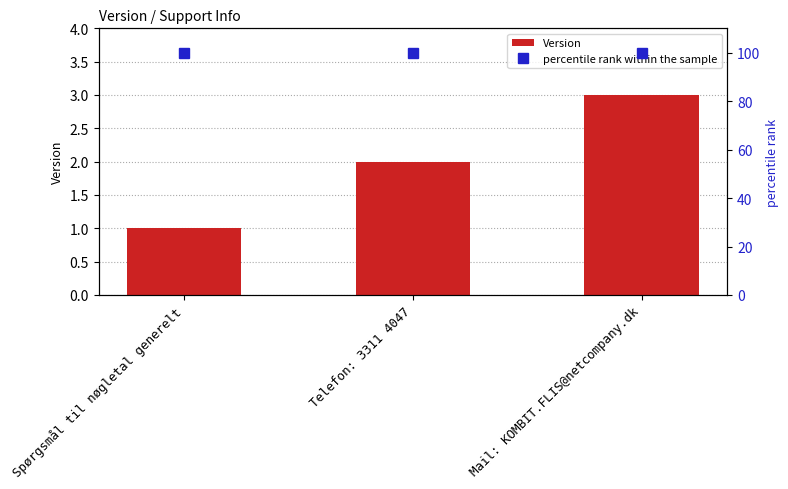

What is the total value across all series at Telefon: 3311 4047?

102